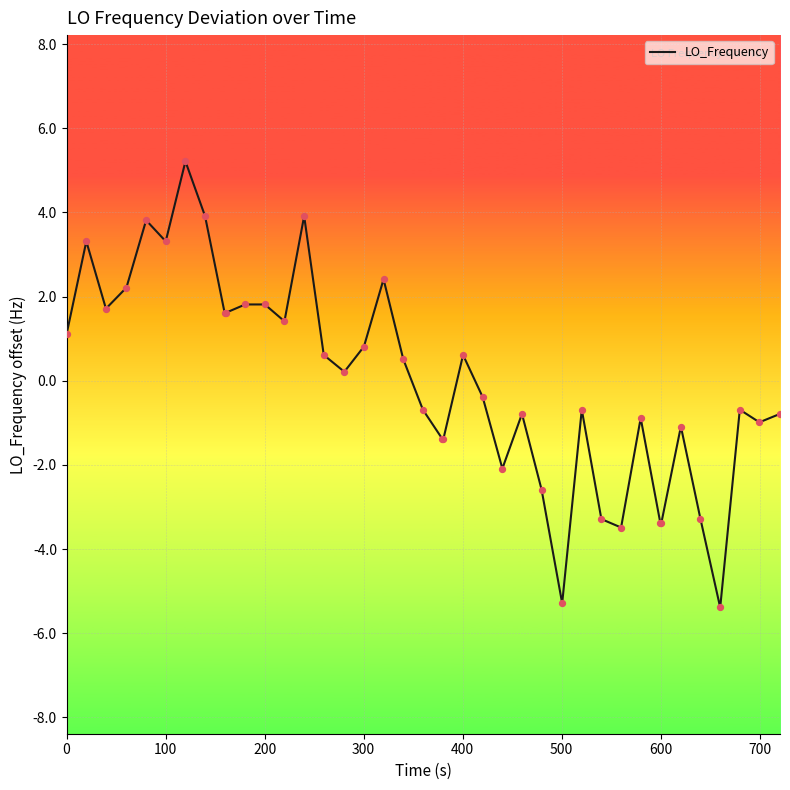

What is the smallest value displayed?

-5.4